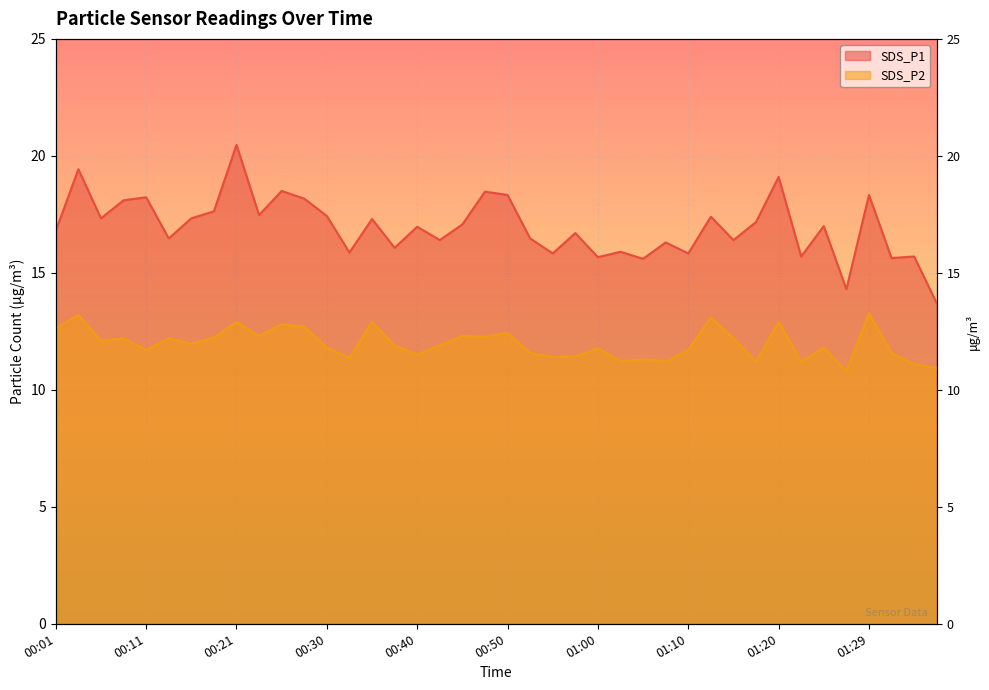

At which label is SDS_P1 closest to 17?

01:24